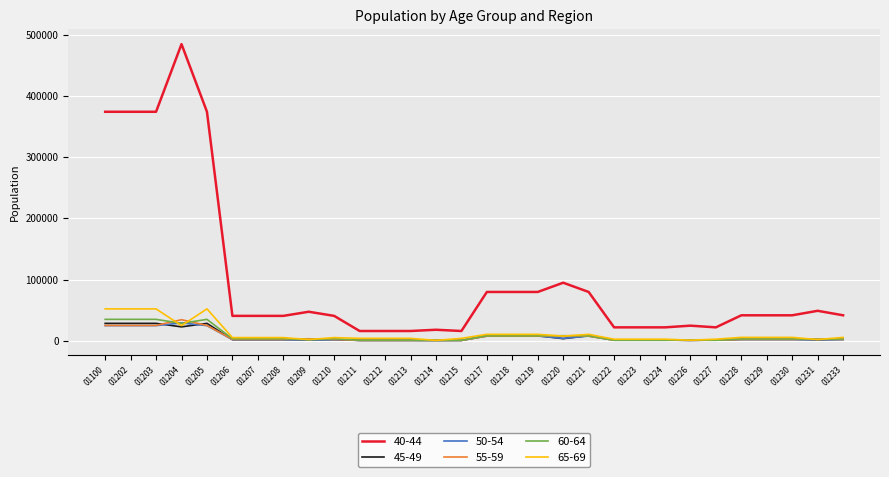

At how many categories does at least one series exceed 324510?

5